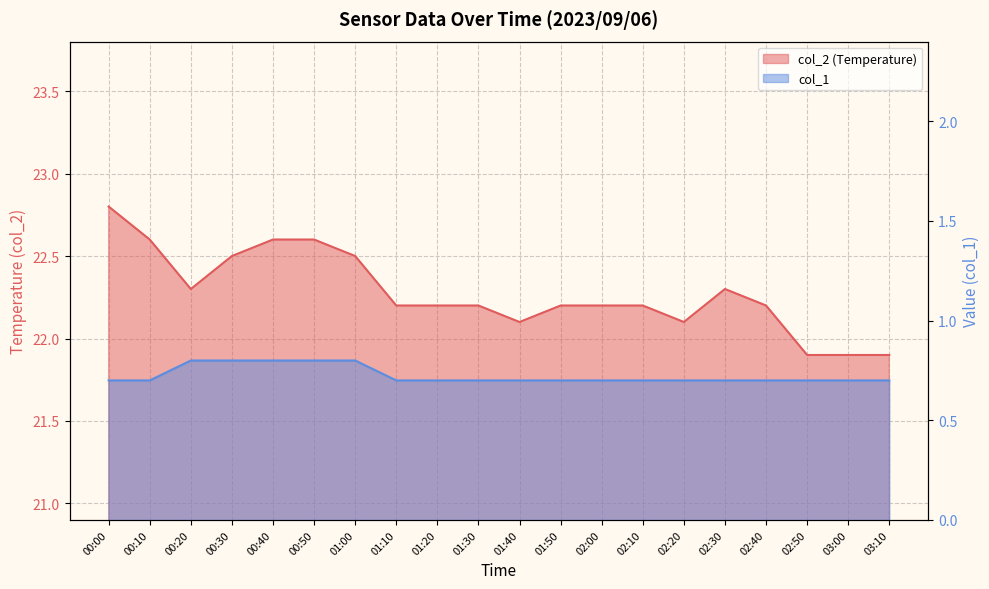

In col_2, how many points are higher than both neighbors (excluding endpoints)?

1